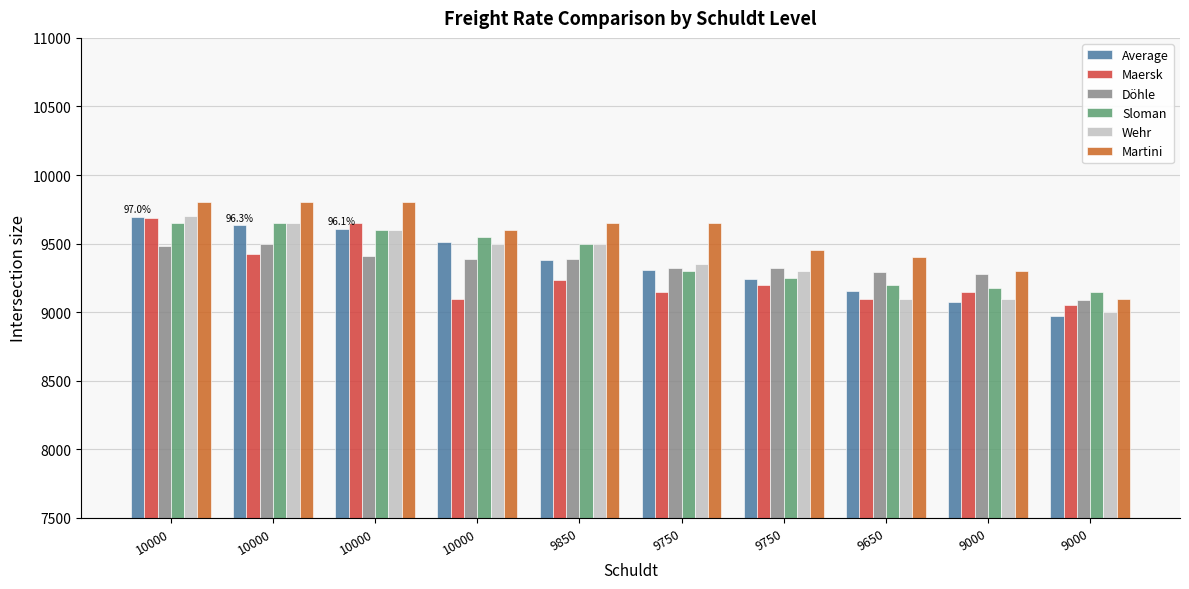

What is the sum of all Wehr values?

93800